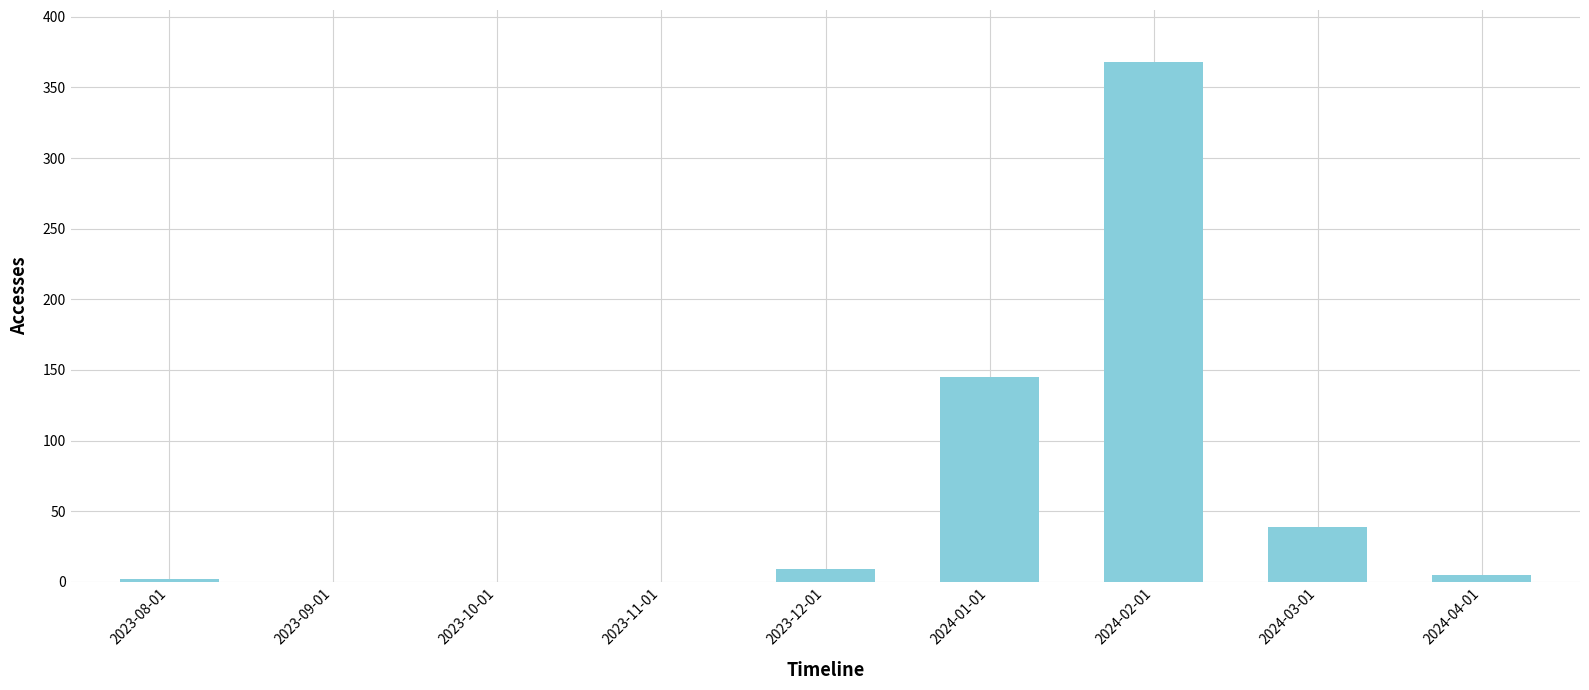

What is the greatest value displayed?

368